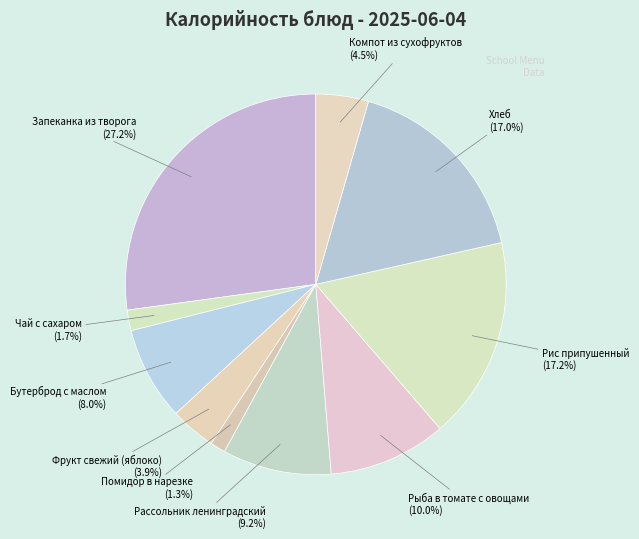

How many segments does this pie chart have?

10